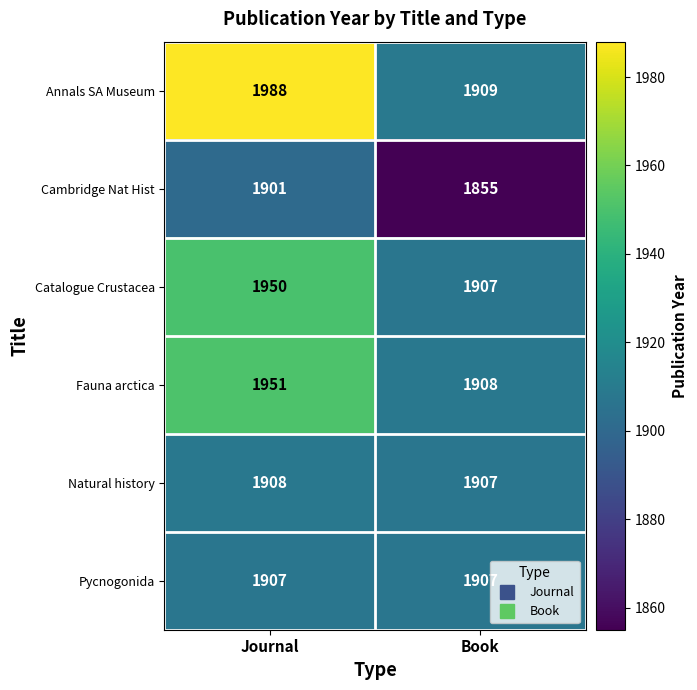

List the series in order of their peak value, lowest first.

Cambridge Nat Hist, Pycnogonida, Natural history, Catalogue Crustacea, Fauna arctica, Annals SA Museum